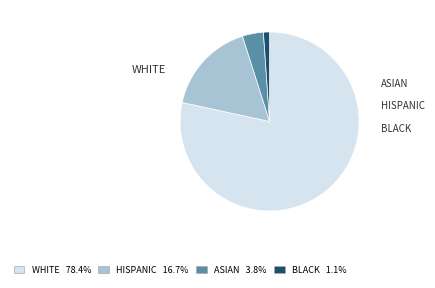

Is there any slice that represents more than half of the pie?

Yes